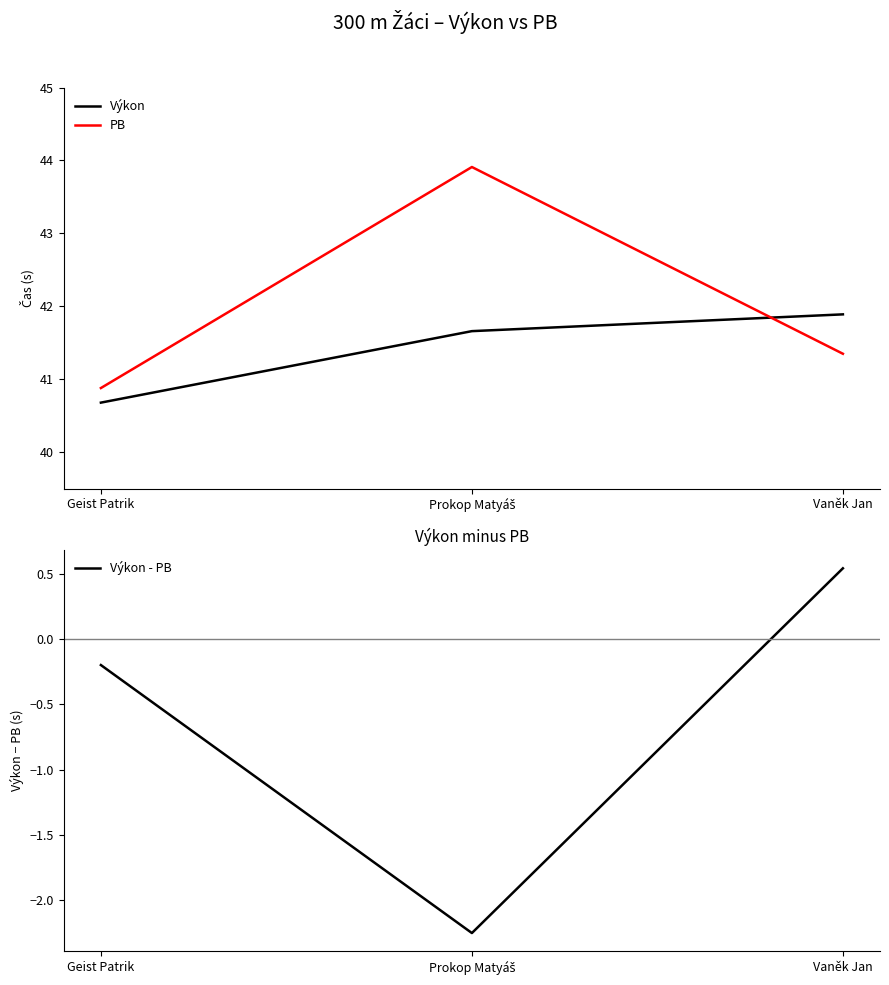

What is the difference between the Výkon values at Vaněk Jan and Prokop Matyáš?

0.2